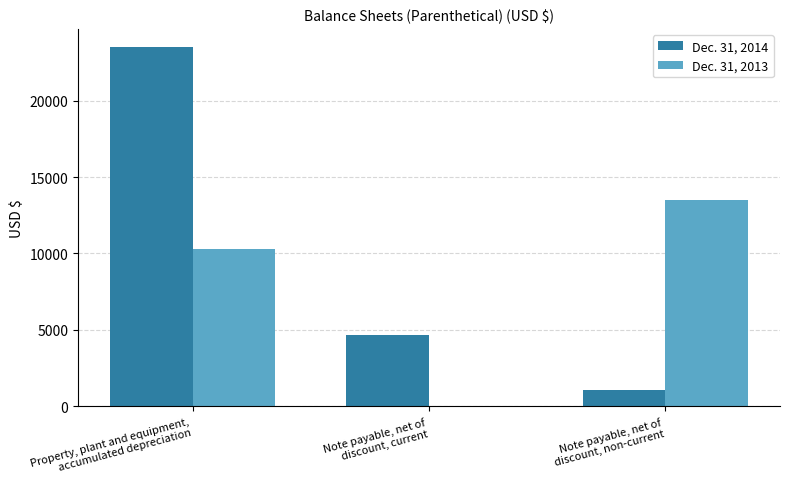

Which label corresponds to the largest value in the chart?

Property, plant and equipment,
accumulated depreciation